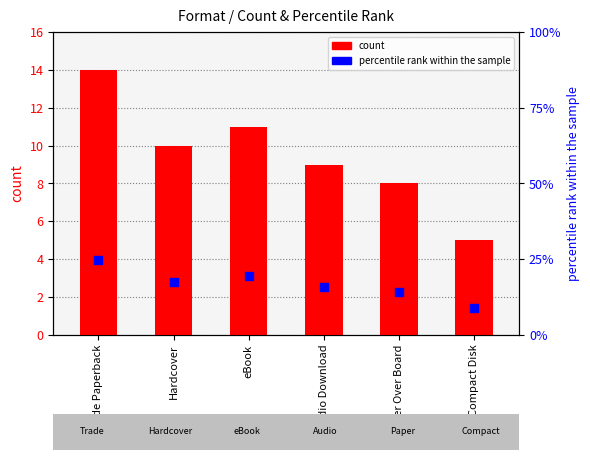

Which series reaches the maximum Y coordinate?

percentile rank within the sample